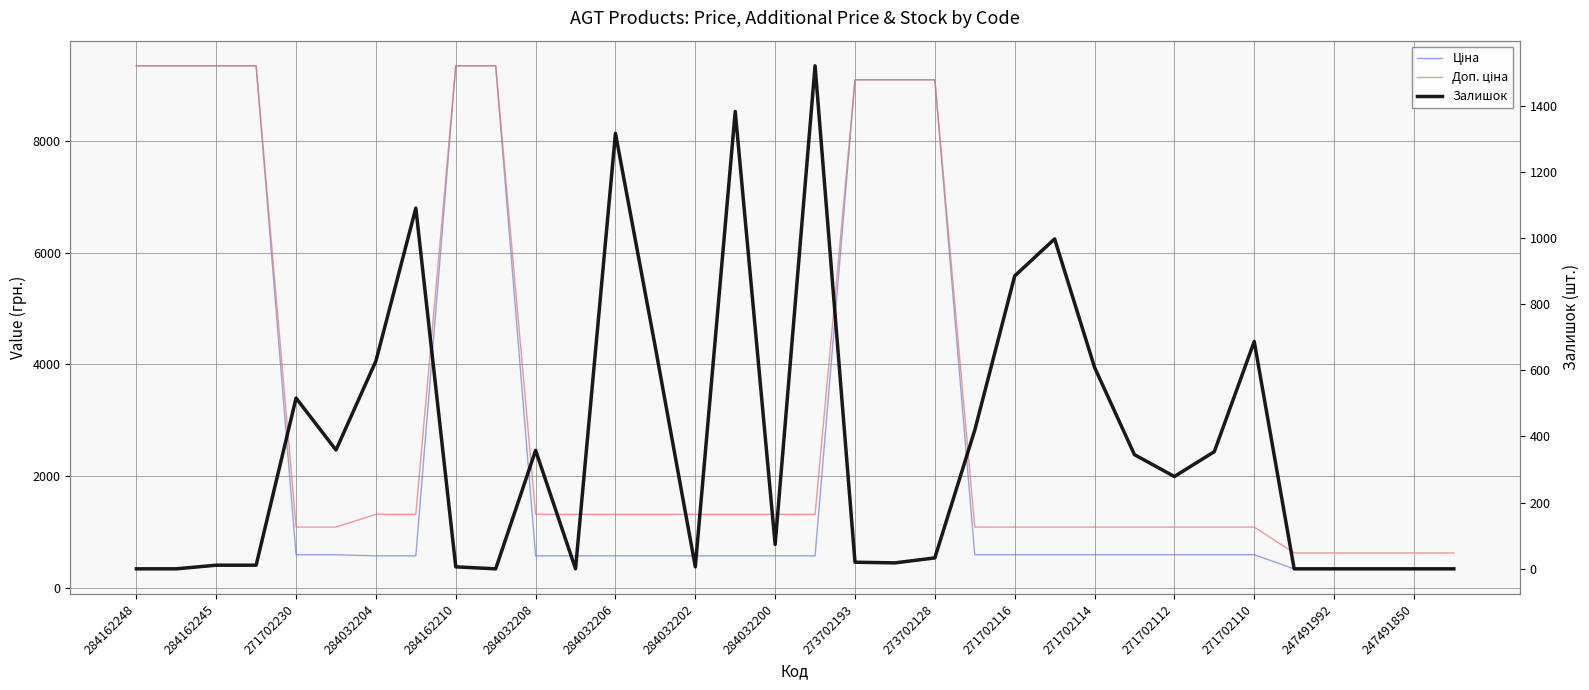

Which series has the largest total across all categories?

Доп. ціна